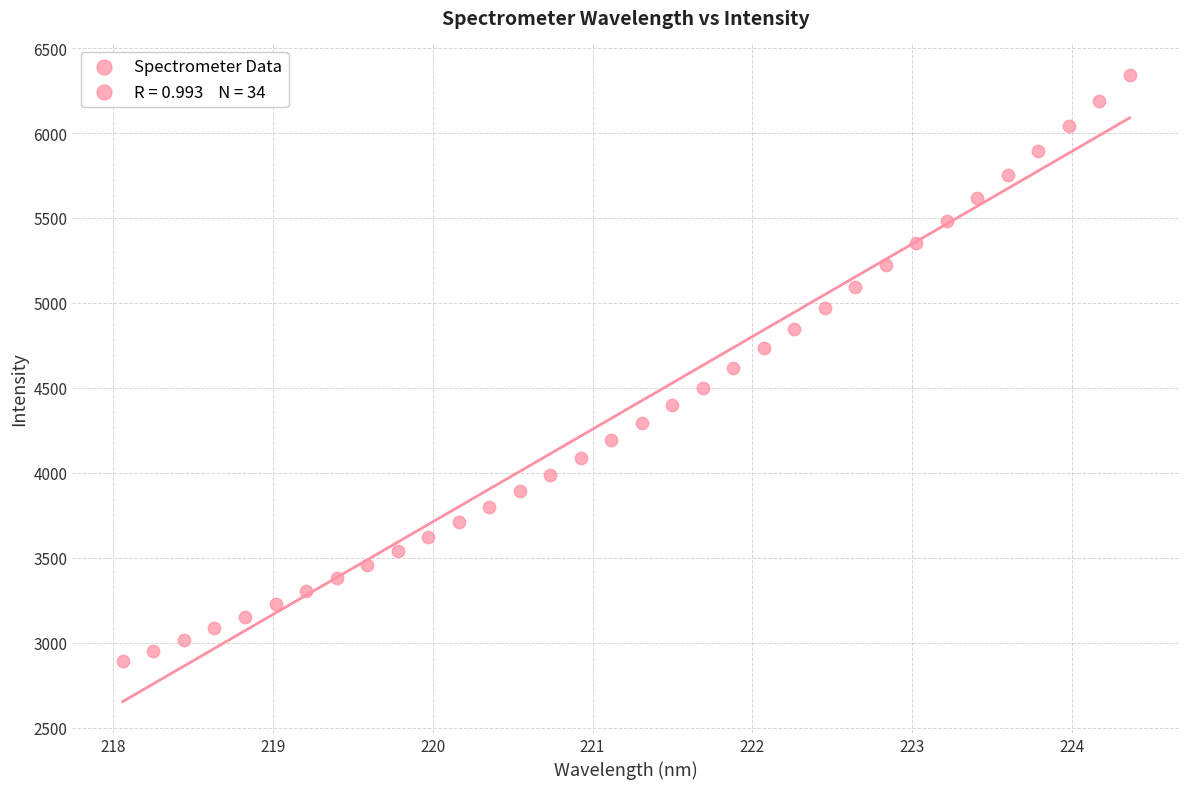

What is the range of Y values (max minus min)?

3453.3